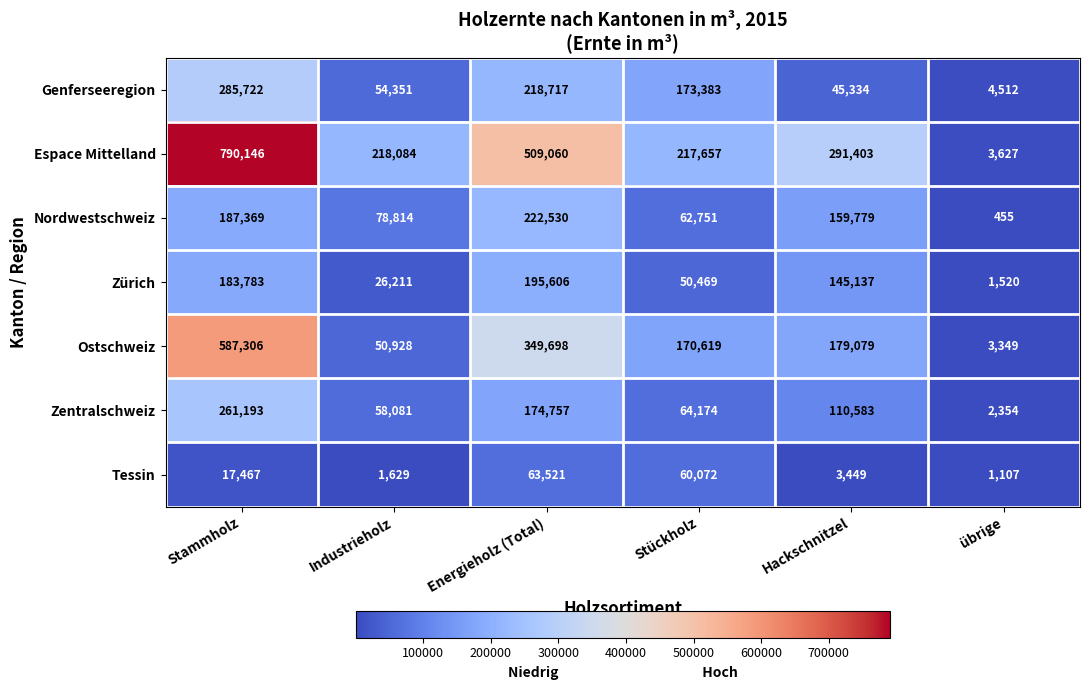

Rank the series at übrige from lowest to highest value.

Nordwestschweiz, Tessin, Zürich, Zentralschweiz, Ostschweiz, Espace Mittelland, Genferseeregion